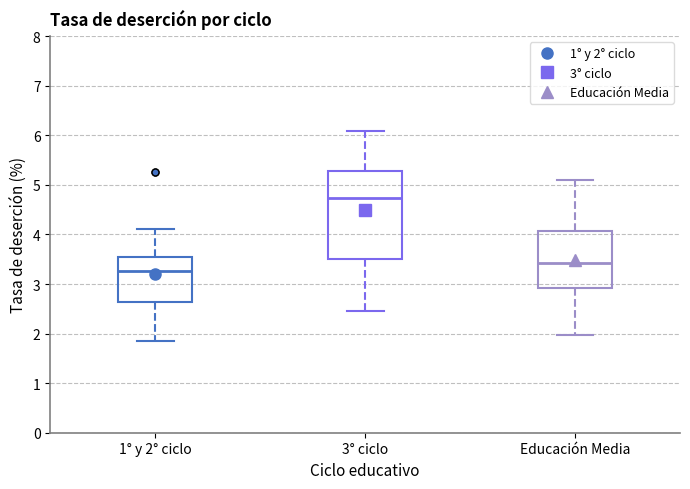

Reading left to right, transcribe this box plot: for each box, give where its median line is, the range the box spans, and where its two whiskers end, as read against the y-axis. The values are not printed on the chart, so give them approximately, as read against the axis.

1° y 2° ciclo: median 3.3, box 2.6 to 3.6, whiskers 1.9 to 4.1
3° ciclo: median 4.7, box 3.5 to 5.3, whiskers 2.5 to 6.1
Educación Media: median 3.4, box 2.9 to 4.1, whiskers 2.0 to 5.1